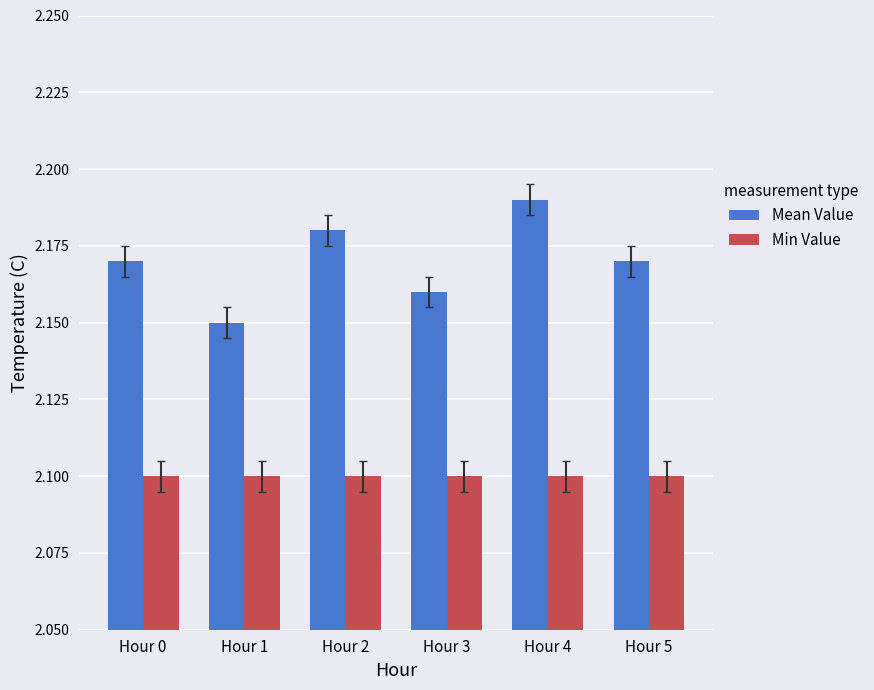

What is the total value across all series at Hour 5?

4.3